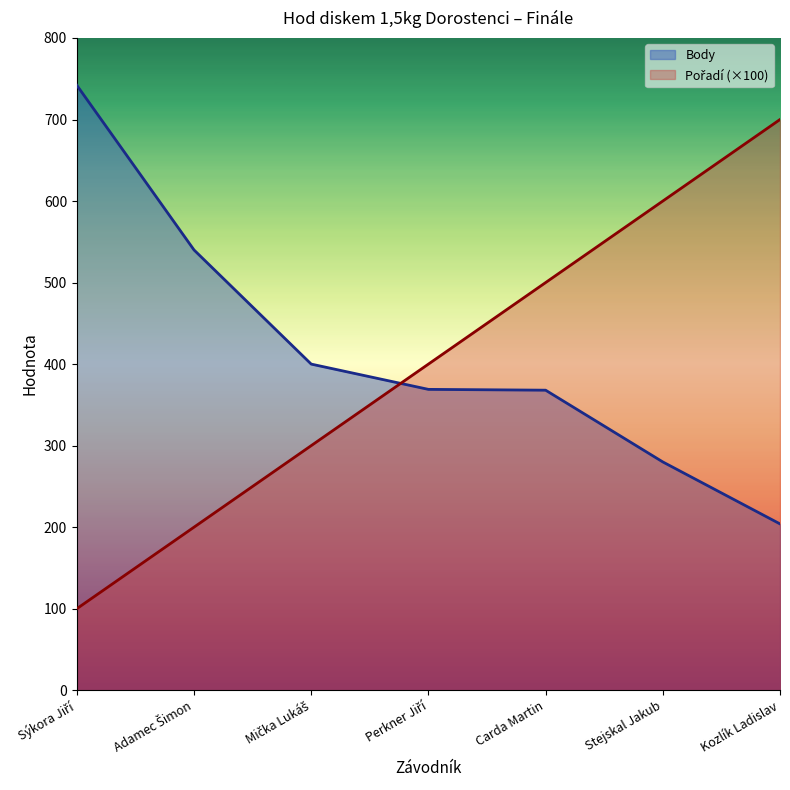

What is the sum of all Pořadí values?

2800